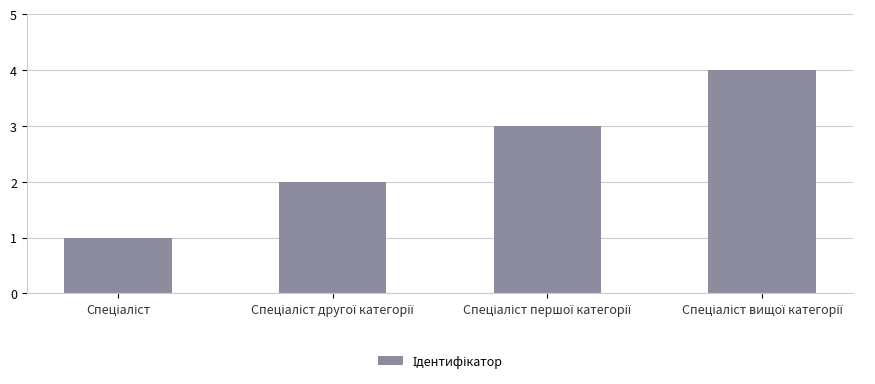

What is the sum of all values?

10